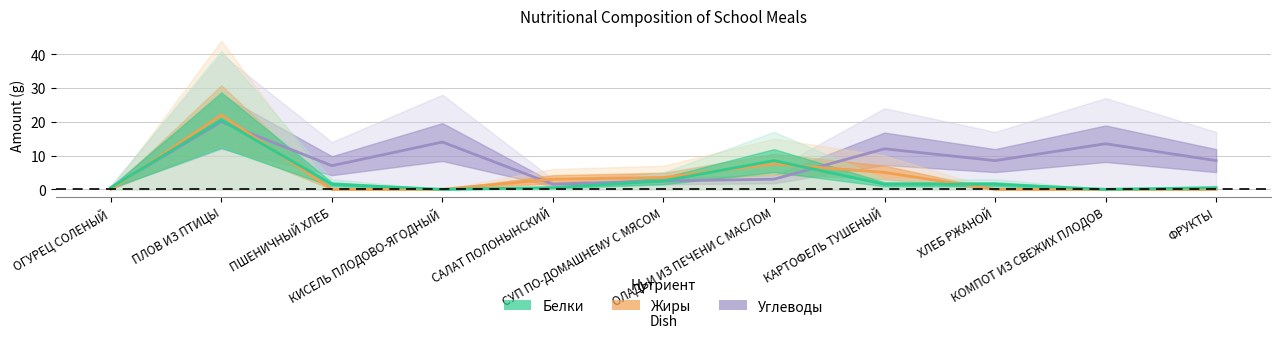

Between ХЛЕБ РЖАНОЙ and САЛАТ ПОЛОНЫНСКИЙ, which is larger?

ХЛЕБ РЖАНОЙ